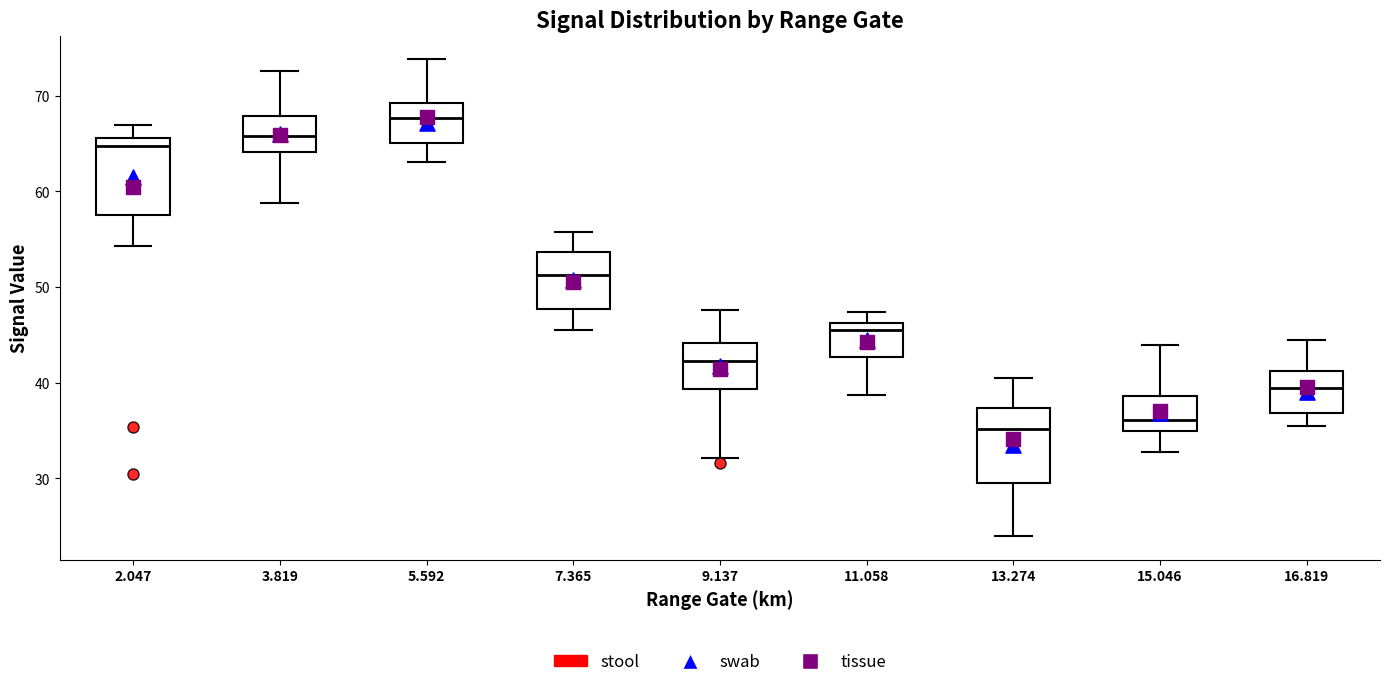

Where is the lower edge of the box at x = 15.046 on the y-axis? The values are not printed on the chart, so give them approximately, as read against the axis.

35